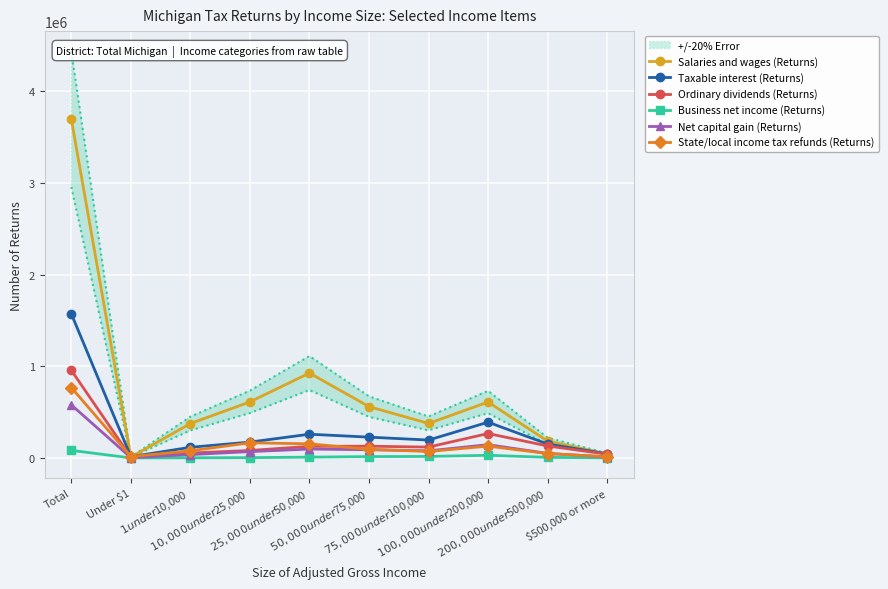

What is the label of the 7th point from the right?

$10,000 under $25,000